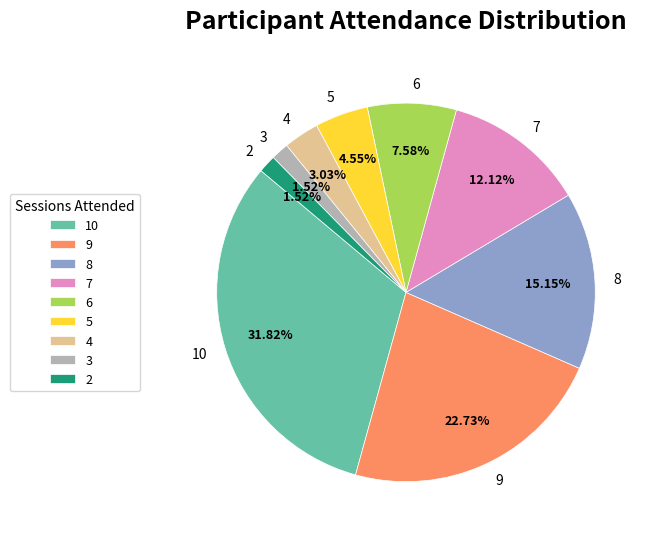

What percentage is the 3 slice, to the nearest percent?

2%